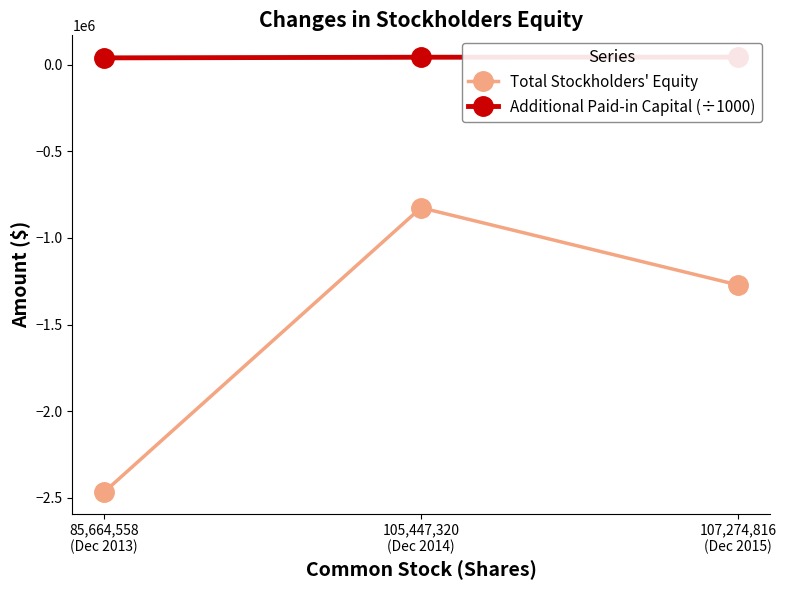

What is the difference between the maximum and minimum values in the Additional Paid-in Capital (÷1000) series?

4524.4